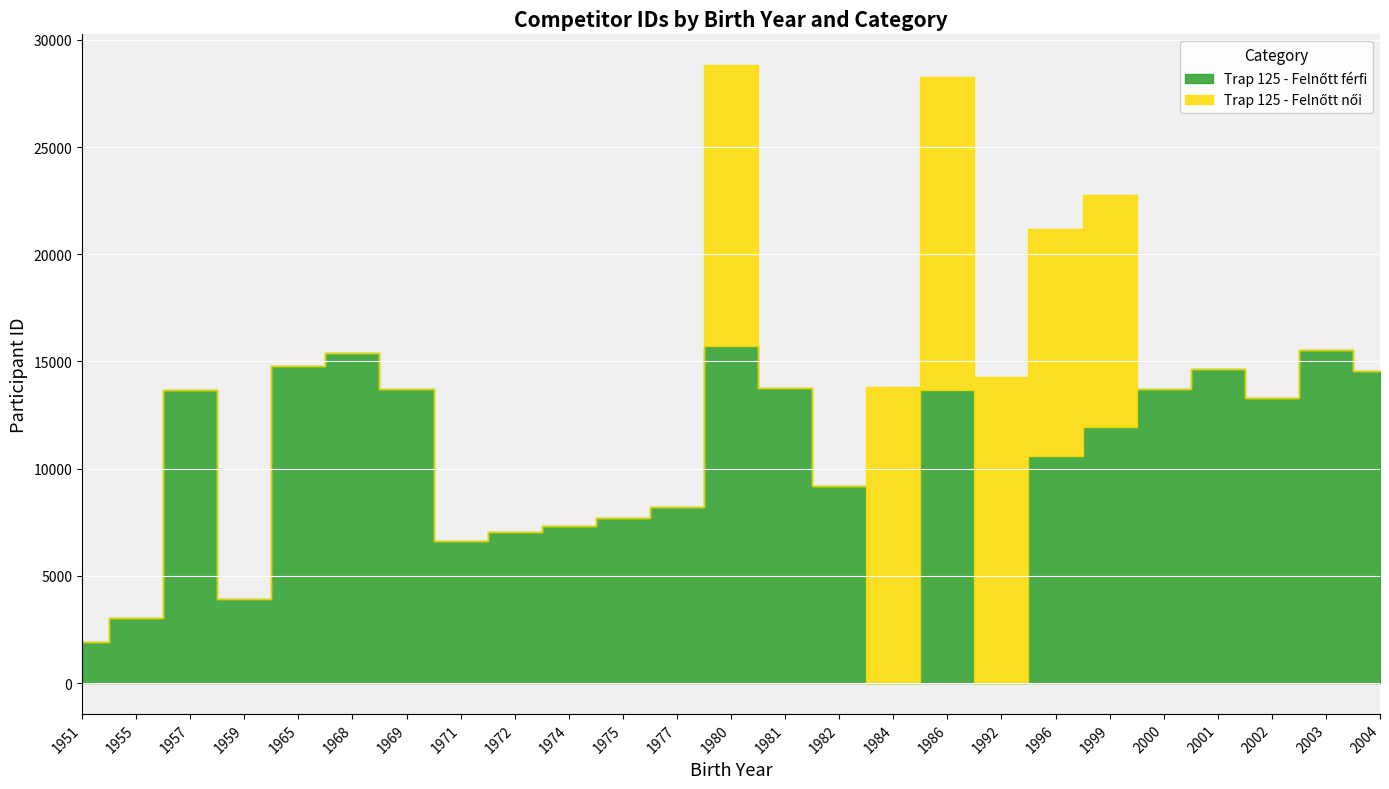

How many values in the Trap 125 - Felnőtt férfi series exceed 11958?

12